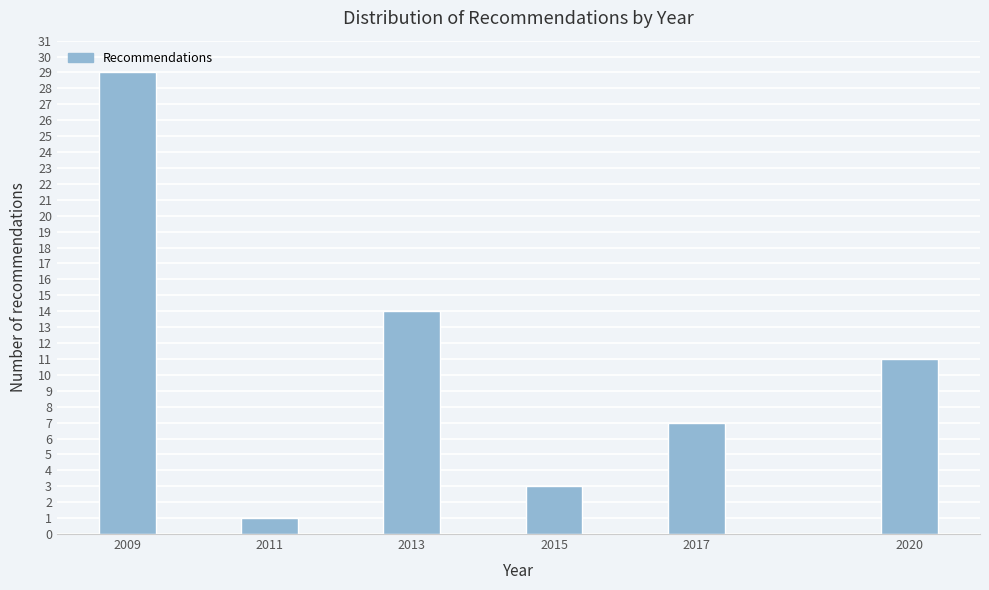

Reading left to right, extract all data points from this chart.

29	1	14	3	7	11